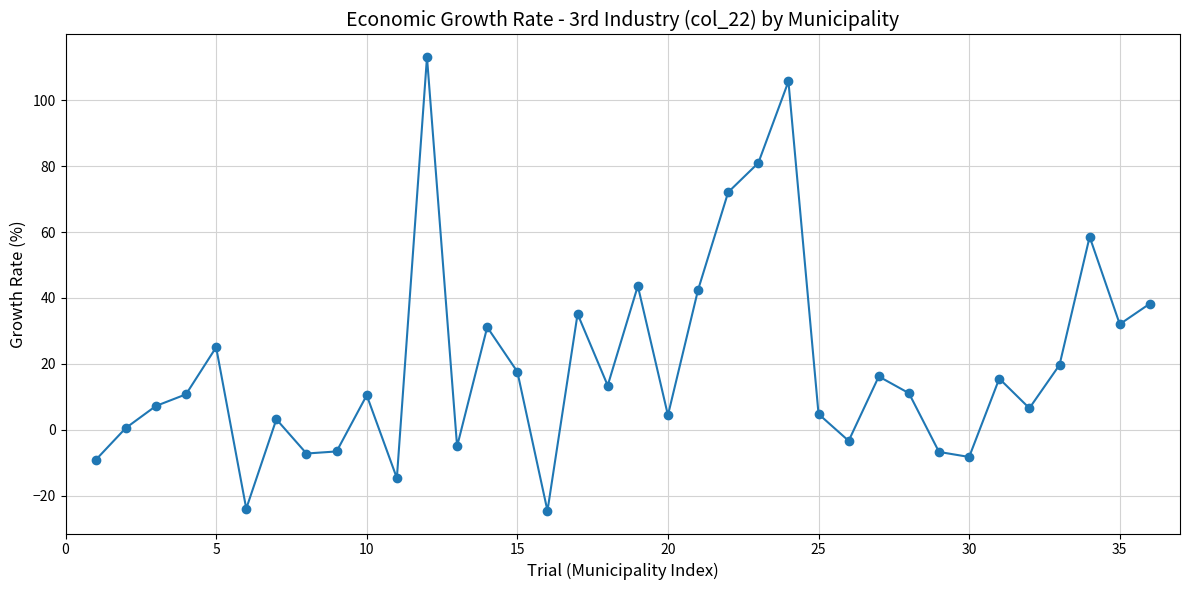

What is the smallest value displayed?

-24.6